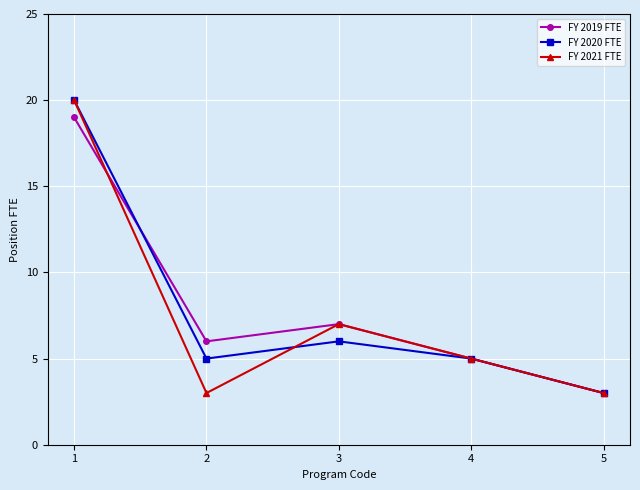

Reading right to left, what are all the values shown in this chart?

FY 2019 FTE: 5=3	4=5	3=7	2=6	1=19
FY 2020 FTE: 5=3	4=5	3=6	2=5	1=20
FY 2021 FTE: 5=3	4=5	3=7	2=3	1=20